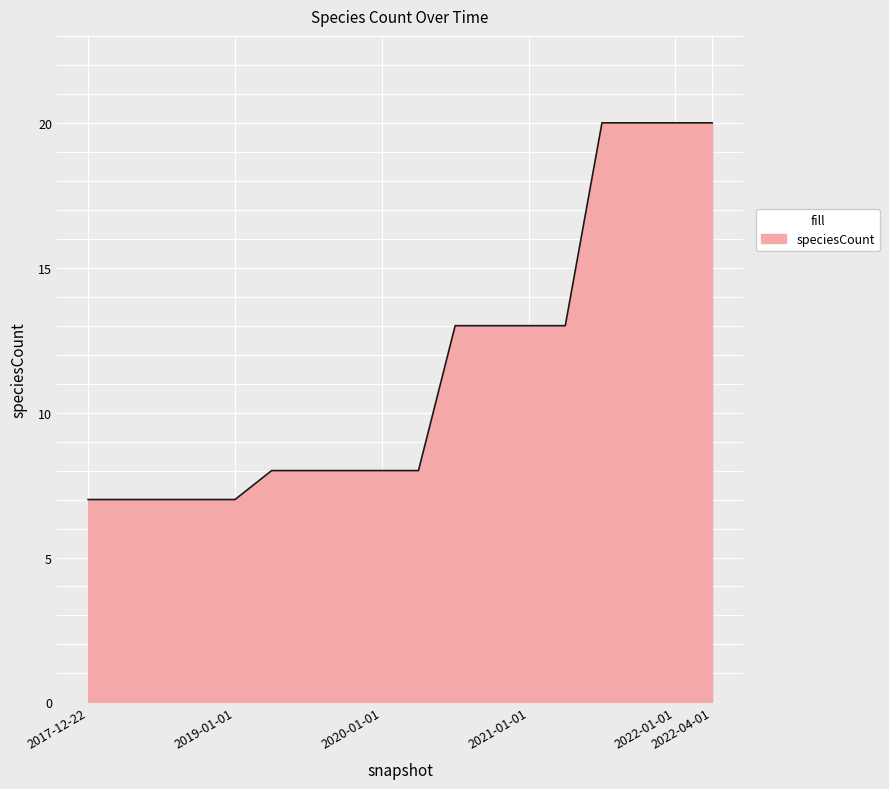

What is the minimum value shown in the chart?

7